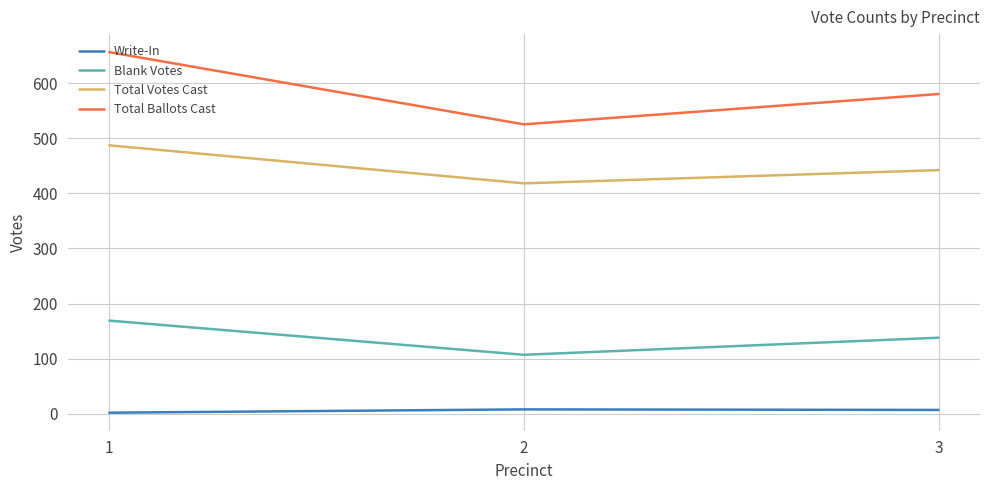

Which series has the widest spread of values?

Total Ballots Cast